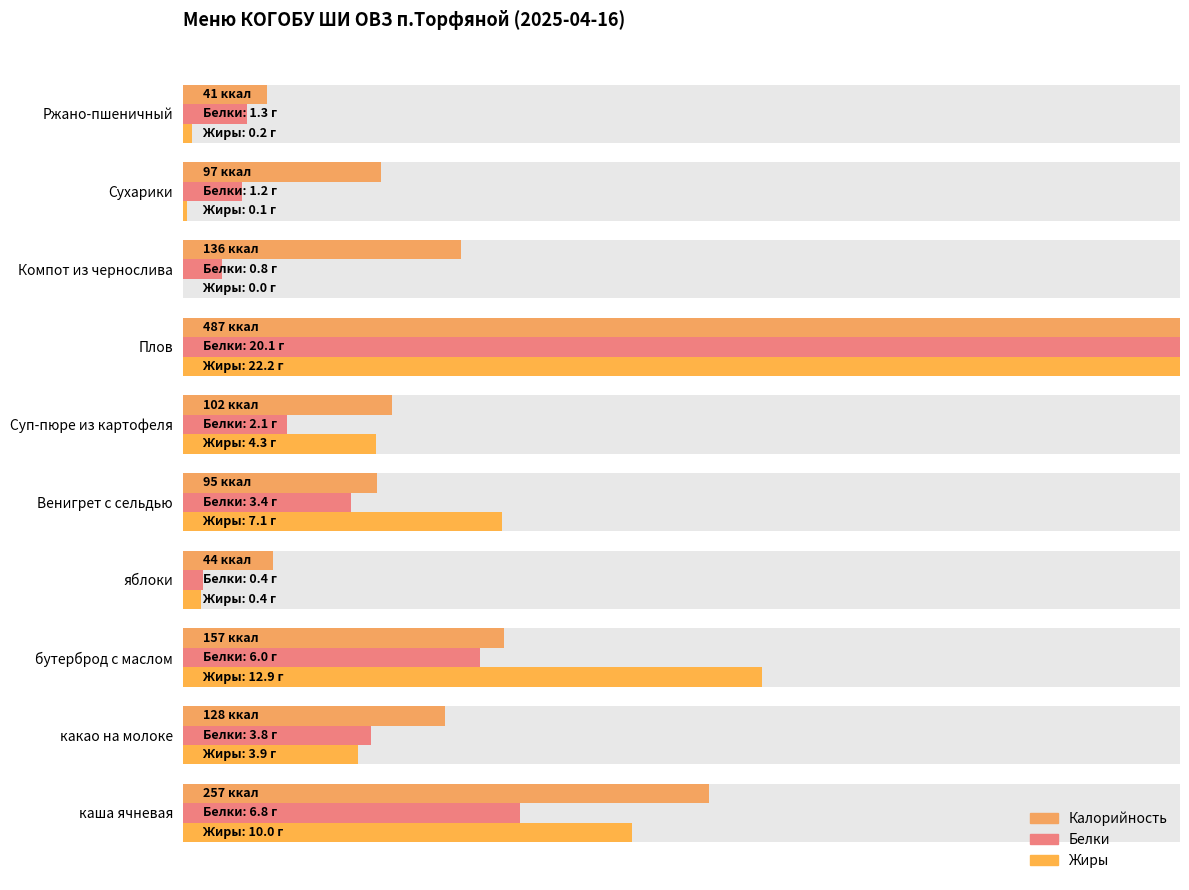

Rank the series by their maximum value, from highest to lowest.

Калорийность, Жиры, Белки